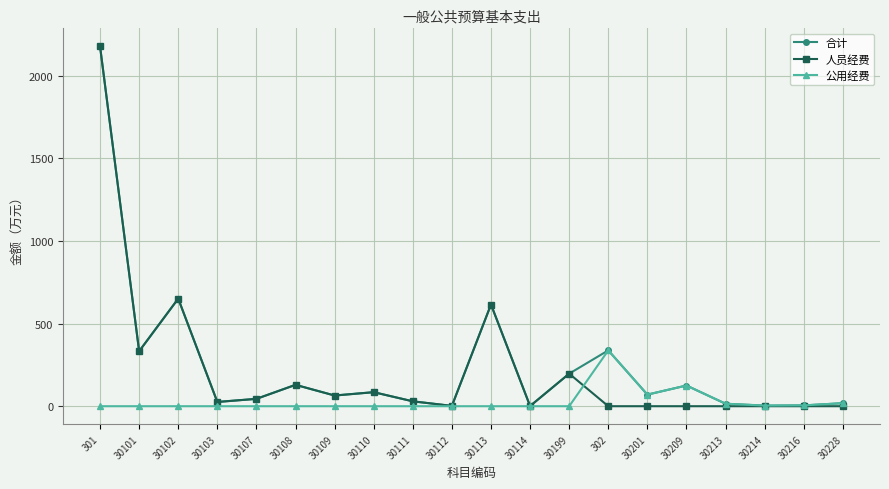

What is the total value across all series at 30101?

665.3